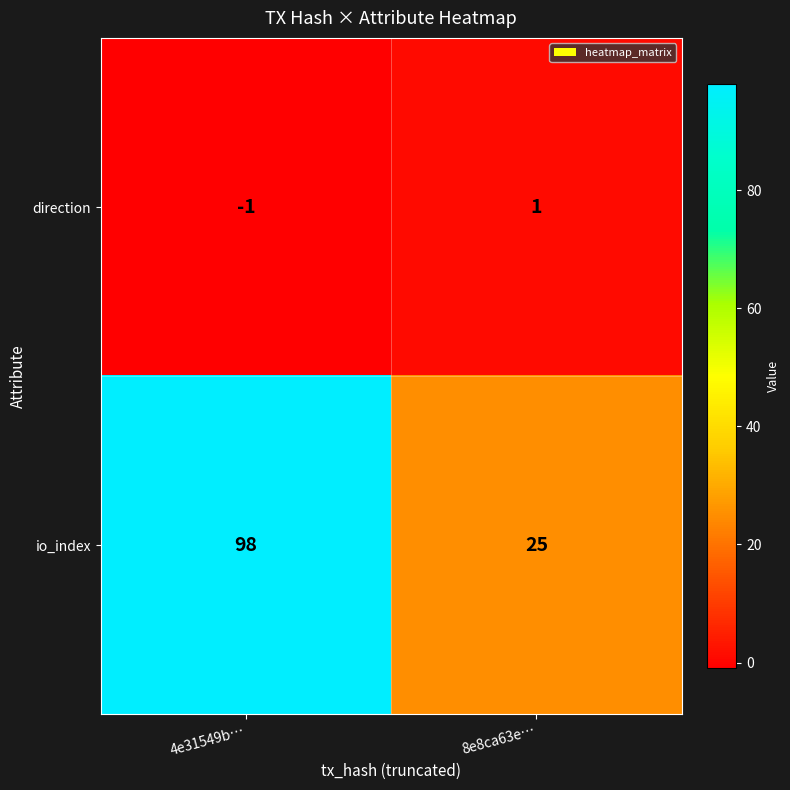

Which series has the widest spread of values?

io_index